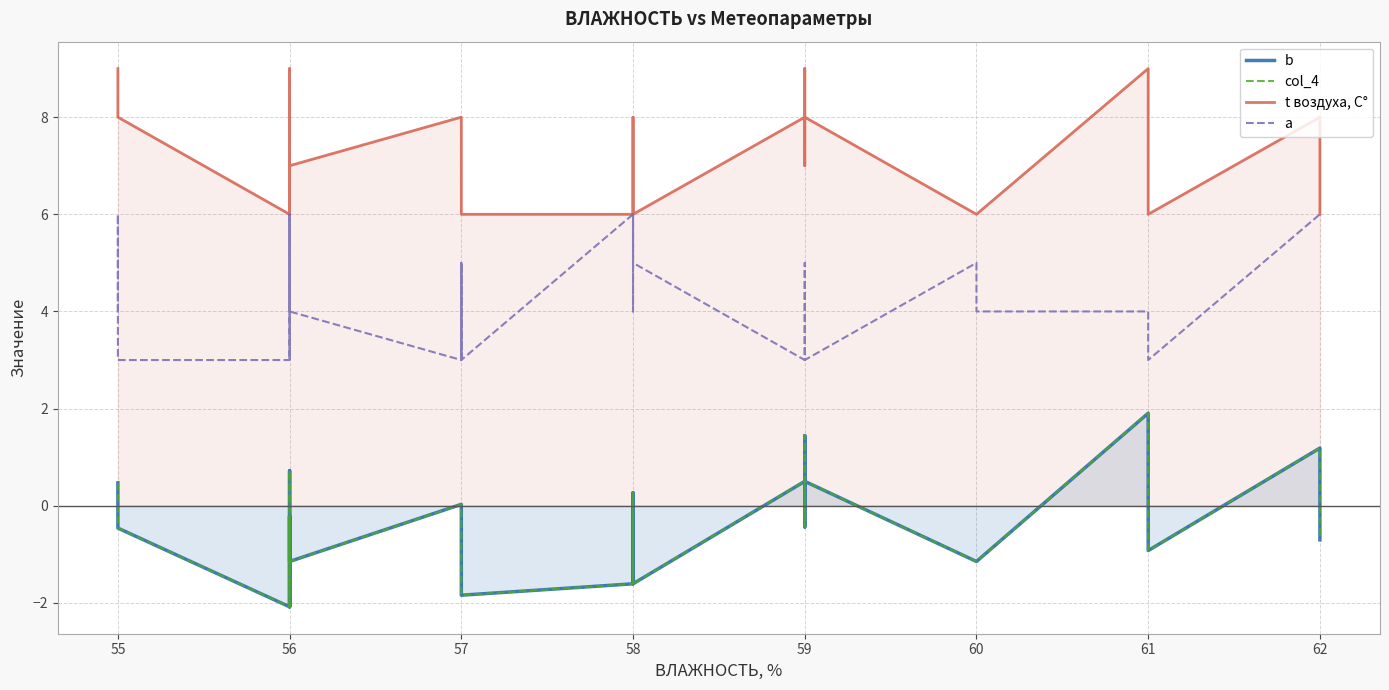

True or false: t воздуха, С° and col_4 intersect in this chart.

False